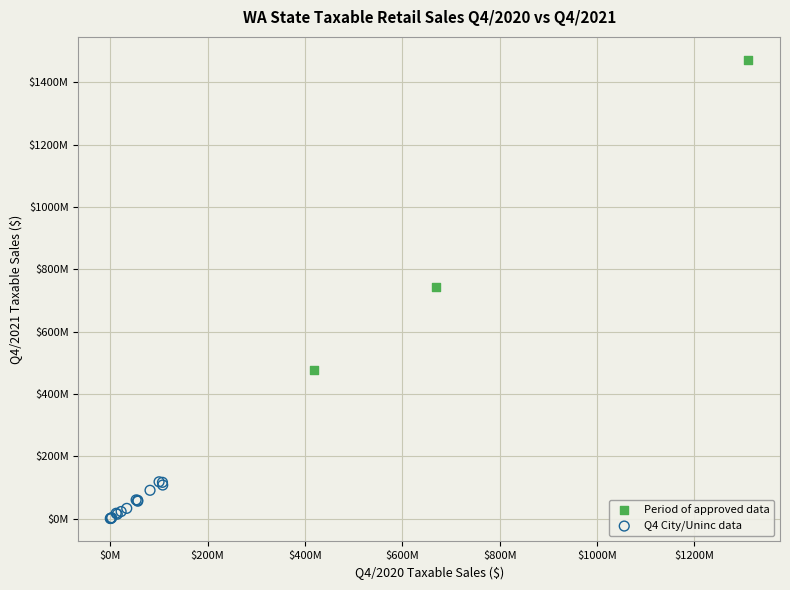

What are all the series names shown in the legend?

Period of approved data, Q4 City/Uninc data